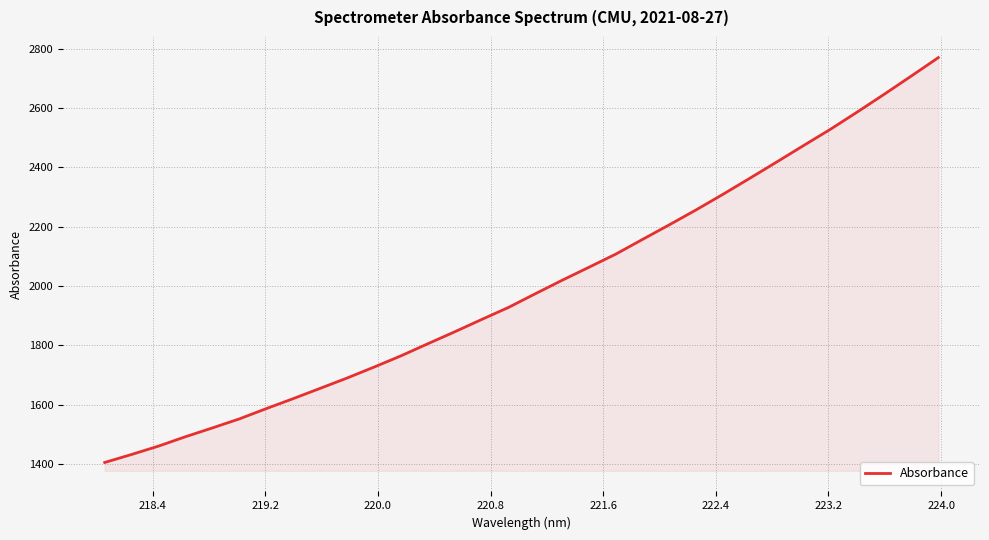

What is the difference between the maximum and minimum values?

1364.8